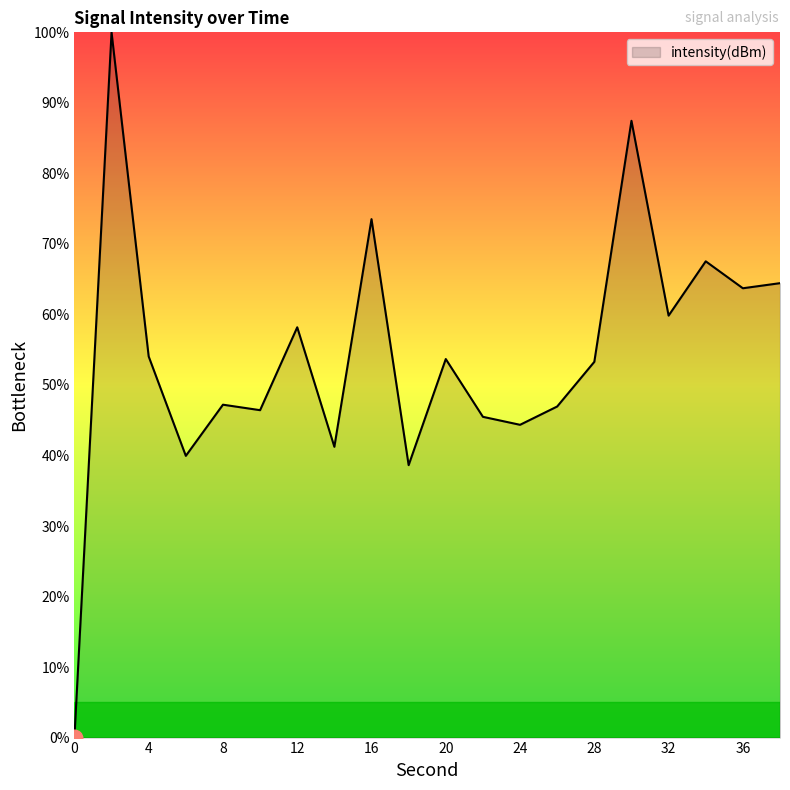

What is the difference between the maximum and minimum values?

100.0